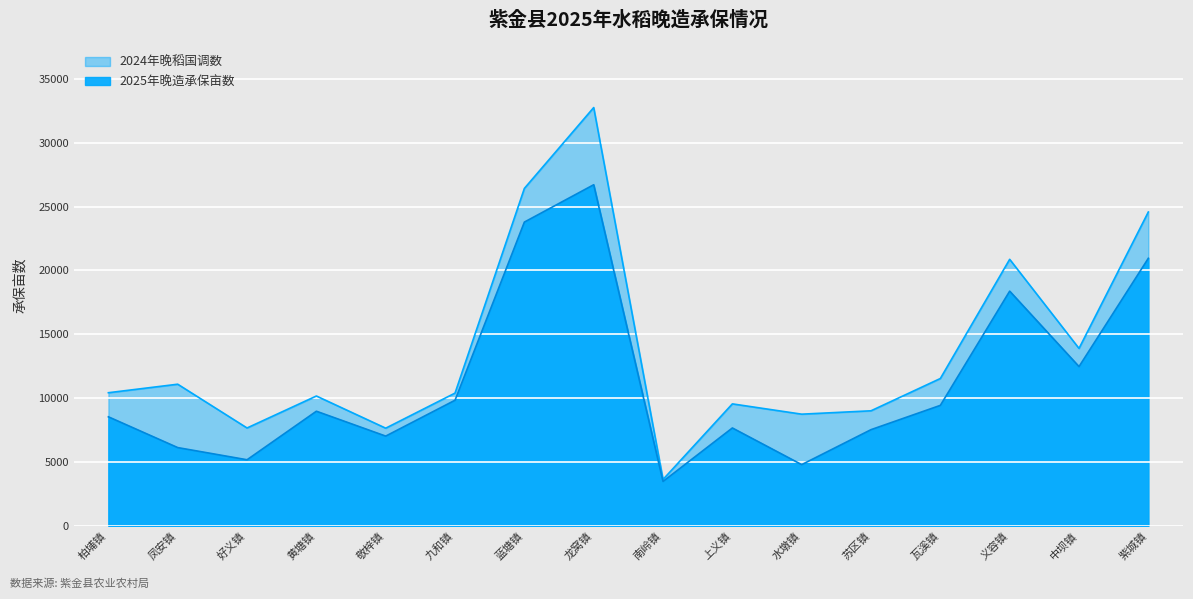

What position from the right is 敬梓镇?

12